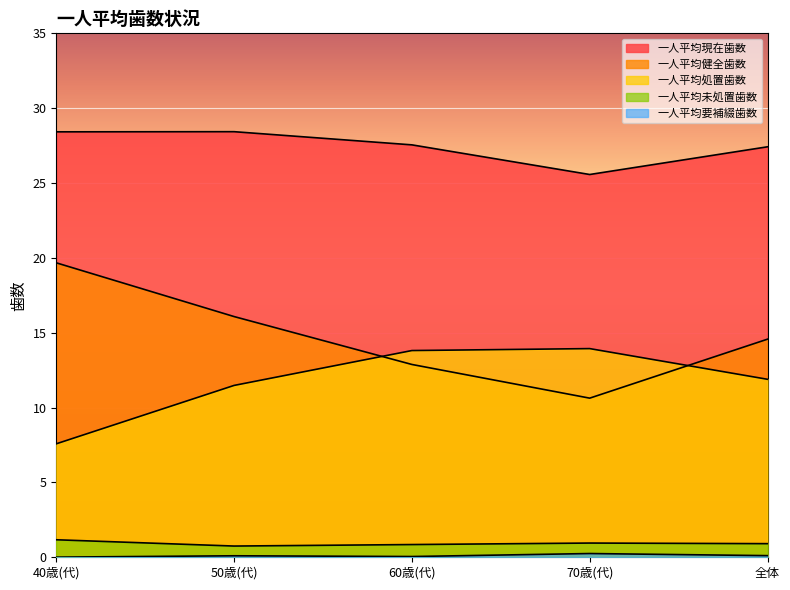

What is the minimum value for 一人平均現在歯数?

25.6